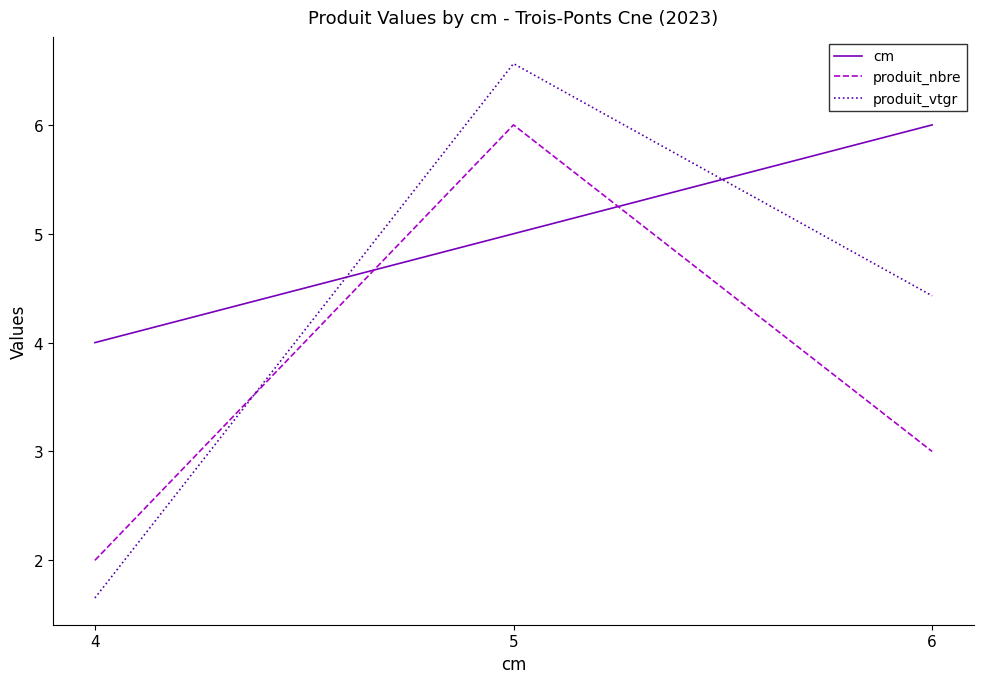

Reading left to right, transcribe all the data shown in this chart.

cm: 4=4.0	5=5.0	6=6.0
produit_nbre: 4=2.0	5=6.0	6=3.0
produit_vtgr: 4=1.7	5=6.6	6=4.4